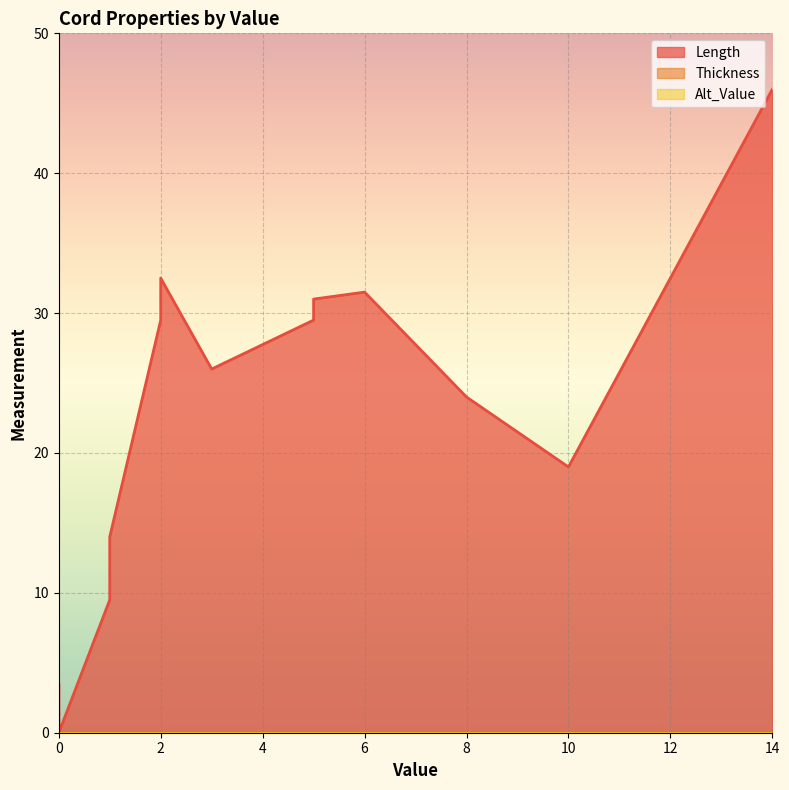

True or false: Length and Alt_Value intersect in this chart.

False